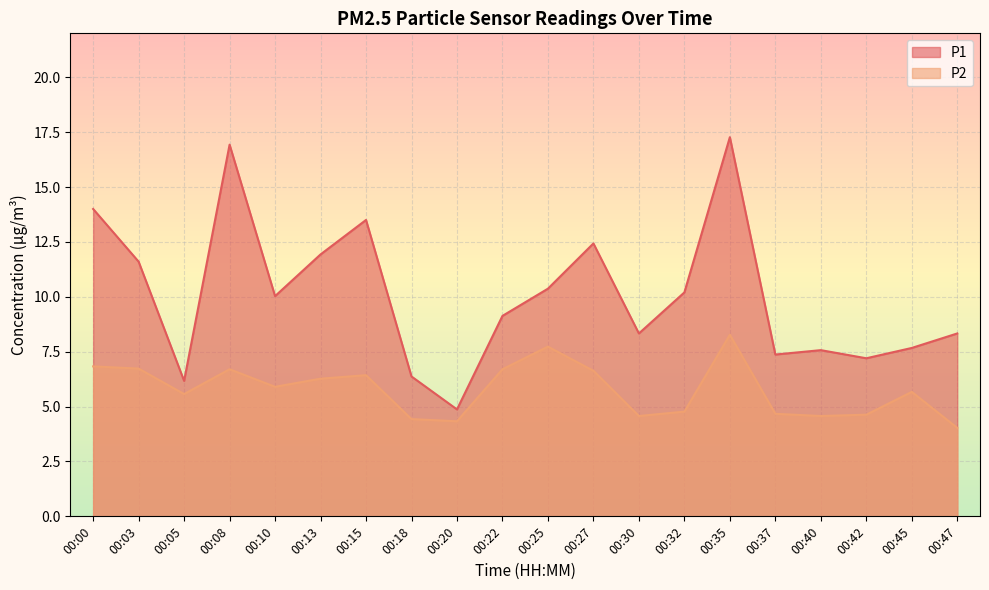

Which series has the widest spread of values?

P1